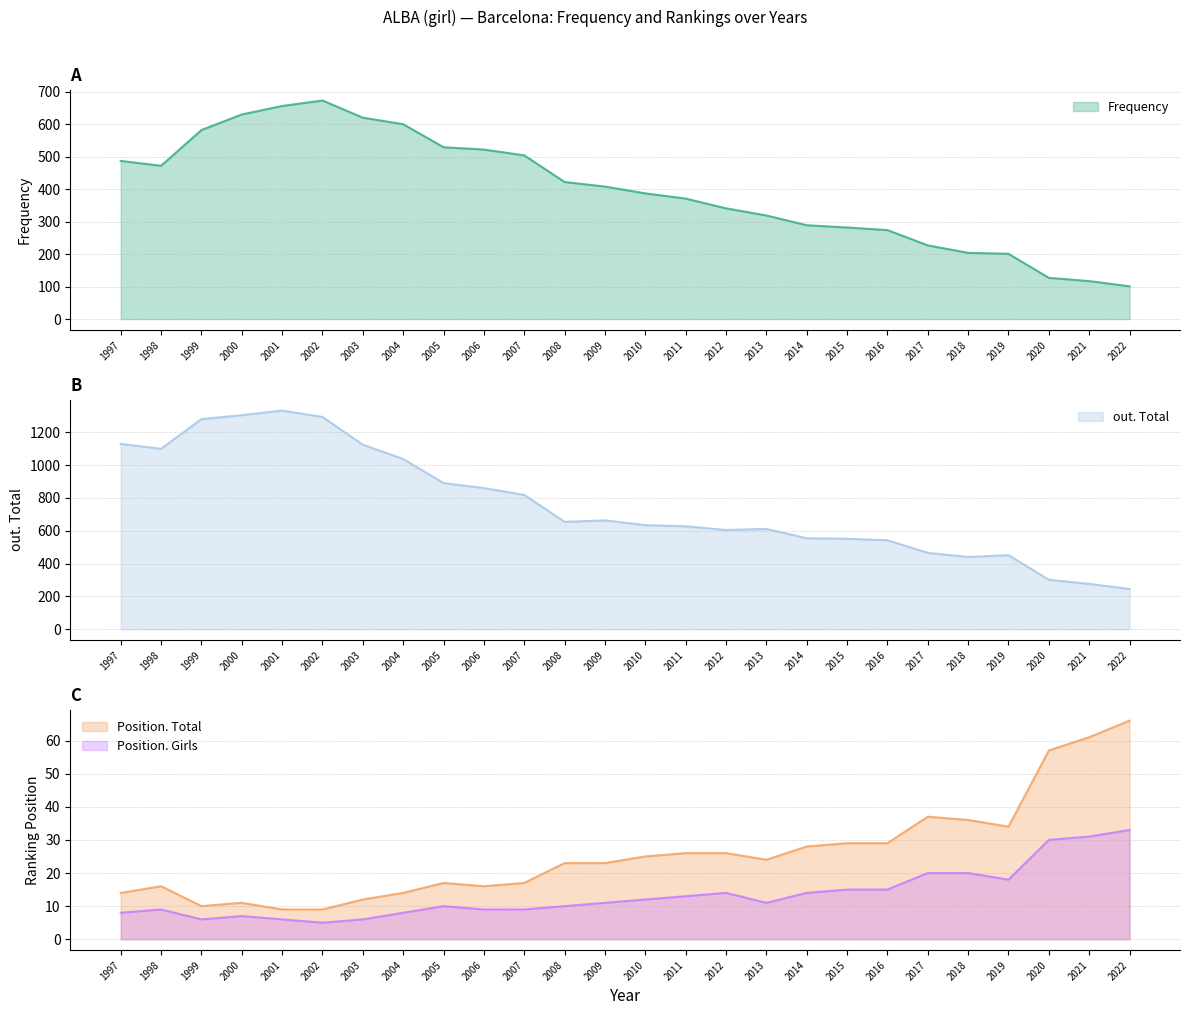

Between 2000 and 2011, which series saw the biggest shift?

out. Total